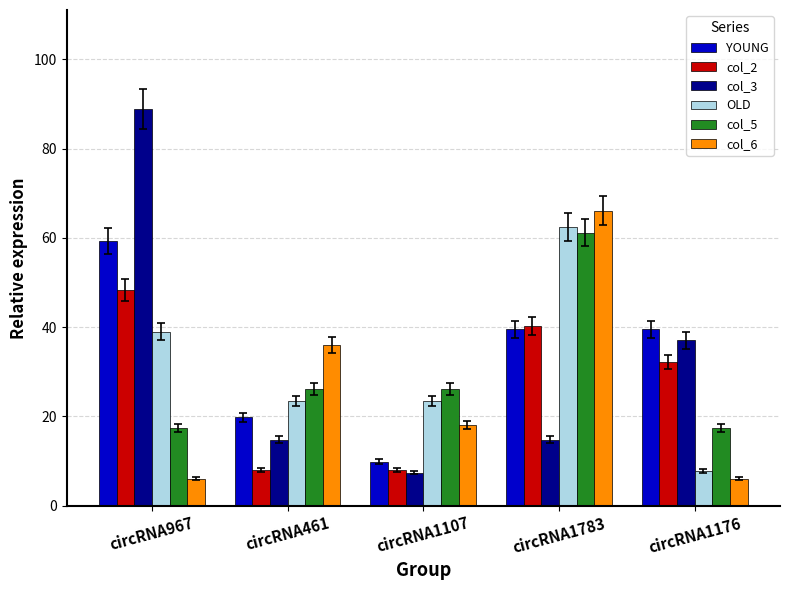

Read the OLD value at circRNA1176.

7.8